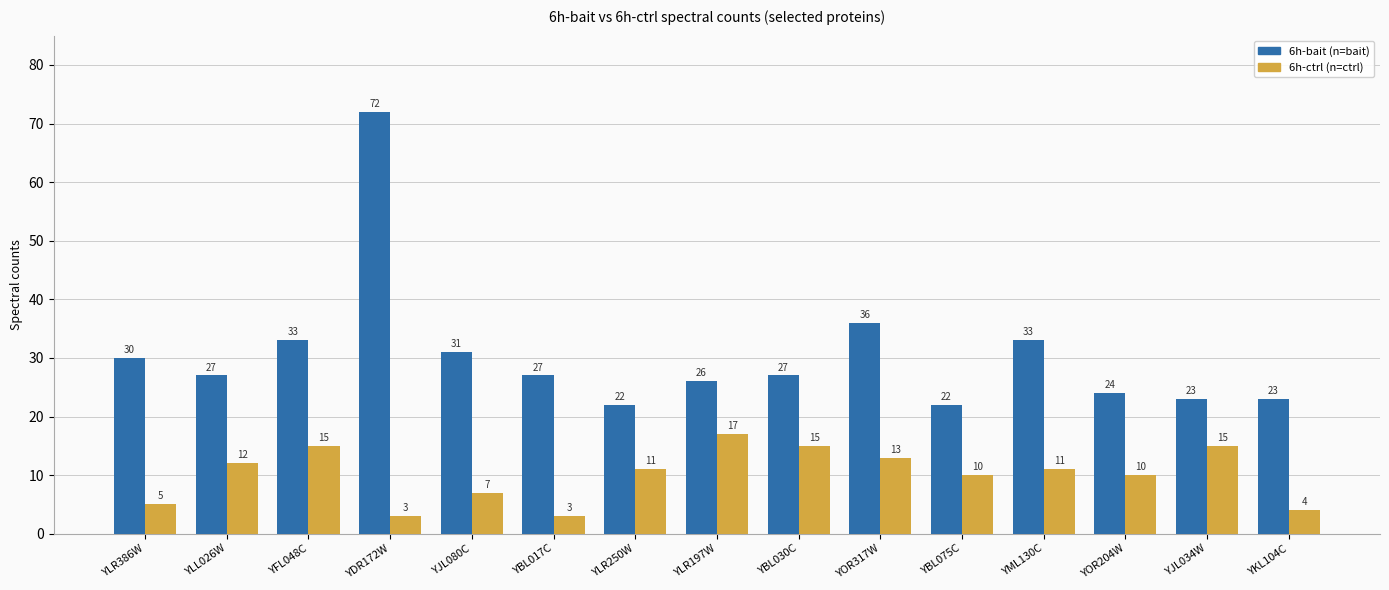

Reading right to left, list all the values displayed in this chart.

6h-bait: YKL104C=23	YJL034W=23	YOR204W=24	YML130C=33	YBL075C=22	YOR317W=36	YBL030C=27	YLR197W=26	YLR250W=22	YBL017C=27	YJL080C=31	YDR172W=72	YFL048C=33	YLL026W=27	YLR386W=30
6h-ctrl: YKL104C=4	YJL034W=15	YOR204W=10	YML130C=11	YBL075C=10	YOR317W=13	YBL030C=15	YLR197W=17	YLR250W=11	YBL017C=3	YJL080C=7	YDR172W=3	YFL048C=15	YLL026W=12	YLR386W=5